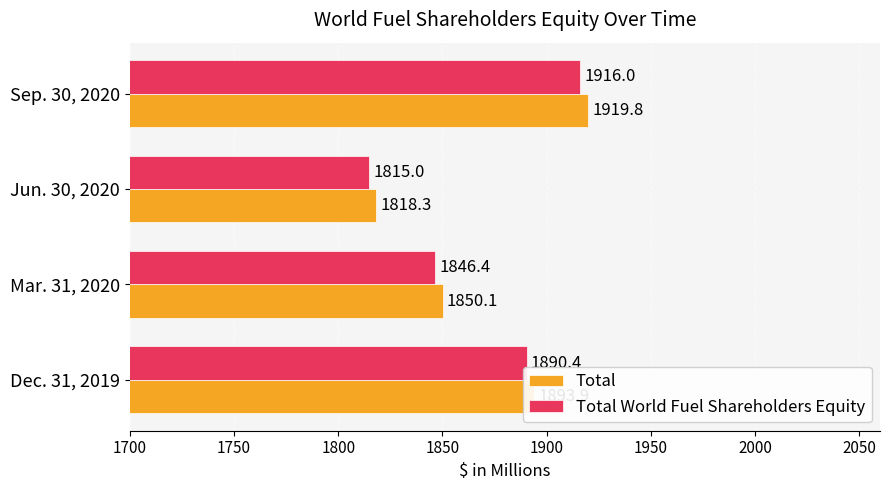

List the labels in order of Total World Fuel Shareholders Equity value, largest first.

Sep. 30, 2020, Dec. 31, 2019, Mar. 31, 2020, Jun. 30, 2020